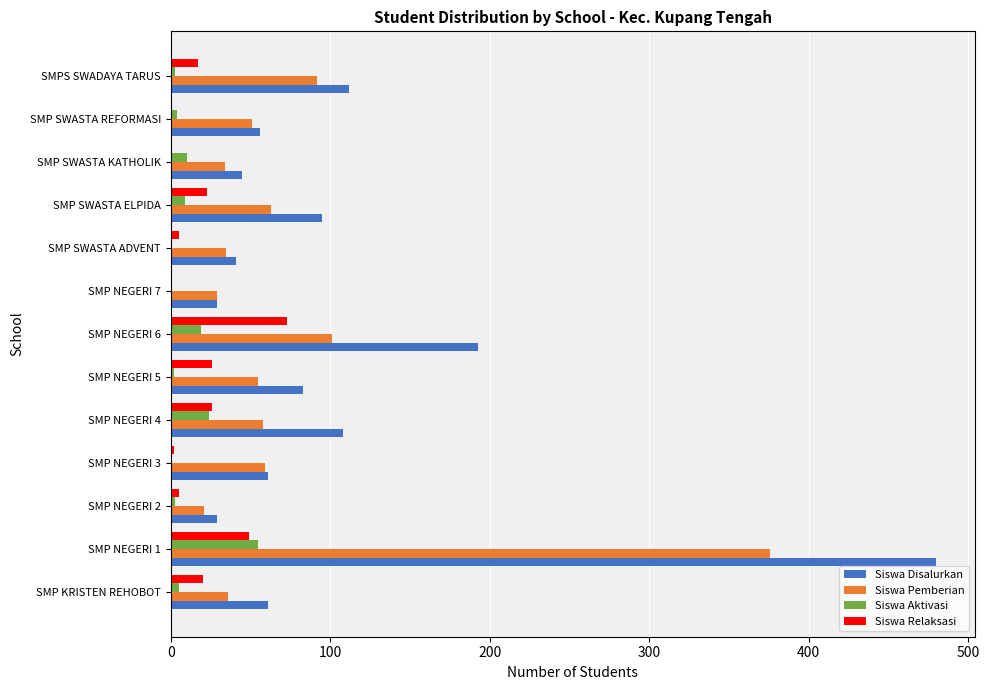

Is the value of Siswa Disalurkan at SMP SWASTA ELPIDA greater than the value of Siswa Relaksasi at SMP NEGERI 1?

Yes